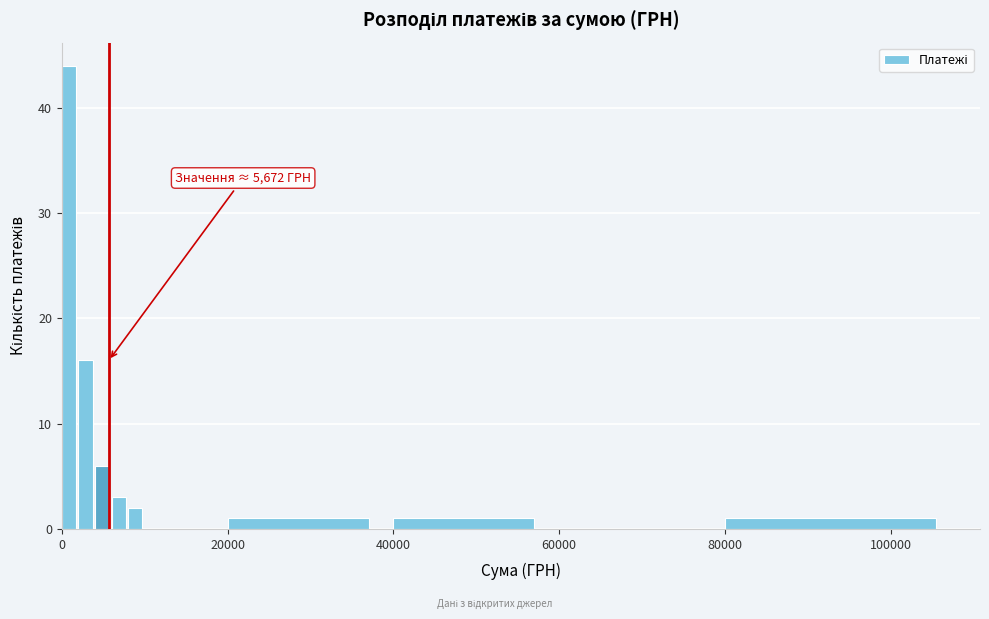

Read against the x-axis, roughly where is the centre of the tallest bar?

0